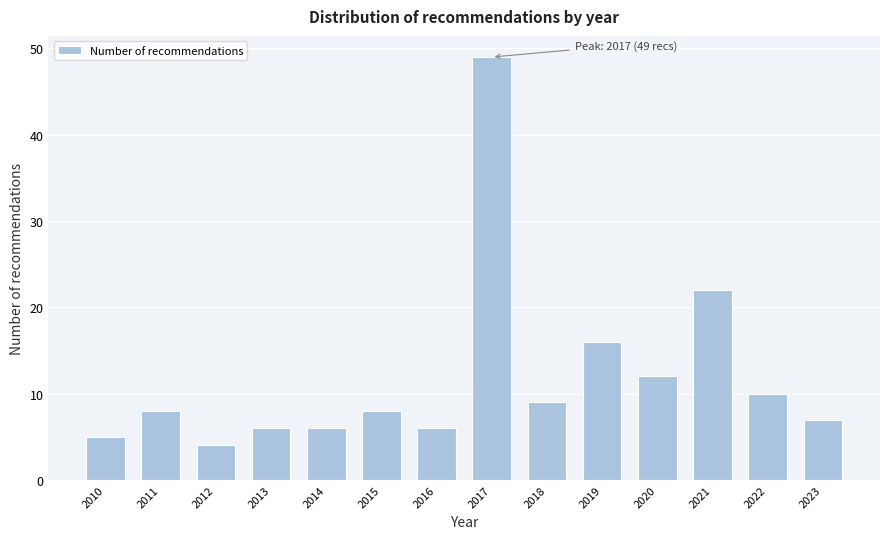

Reading left to right, extract all data points from this chart.

2010=5	2011=8	2012=4	2013=6	2014=6	2015=8	2016=6	2017=49	2018=9	2019=16	2020=12	2021=22	2022=10	2023=7